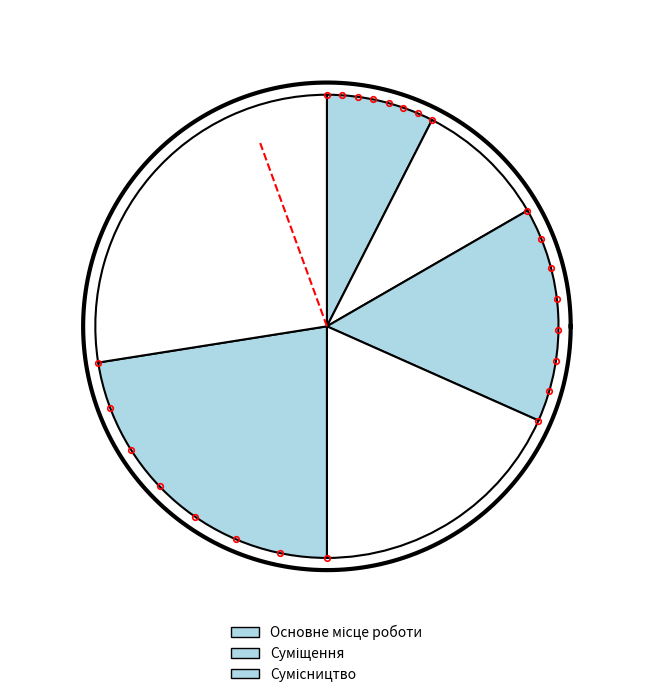

Combined, do Сумісництво and Основне місце роботи account for over 50%?

Yes